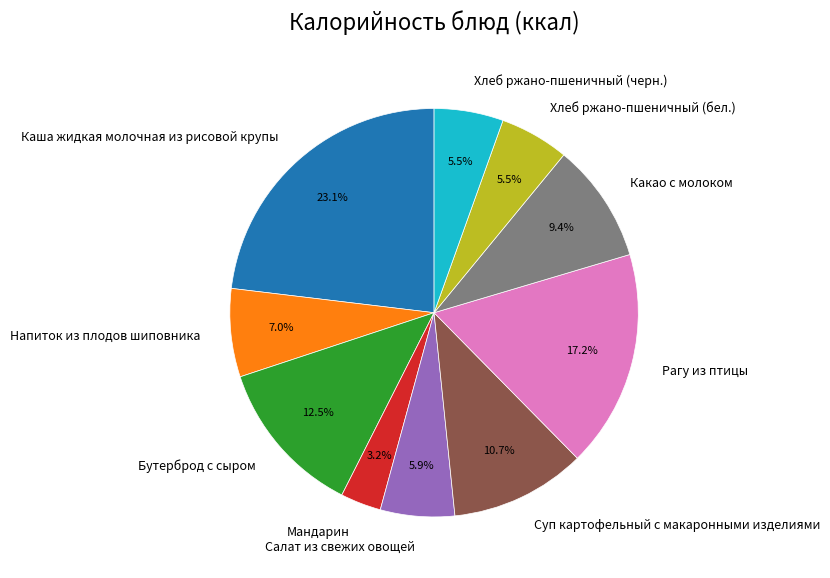

Which slice is the smallest?

Мандарин